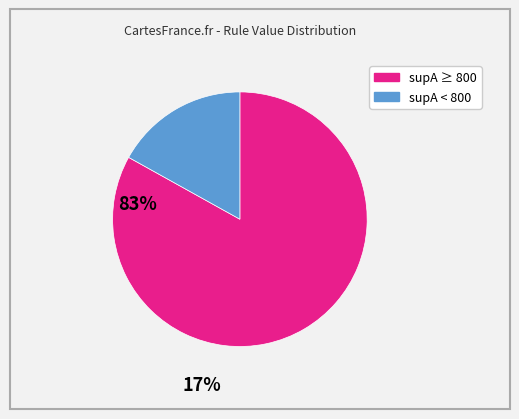

Is there a majority slice in this chart?

Yes